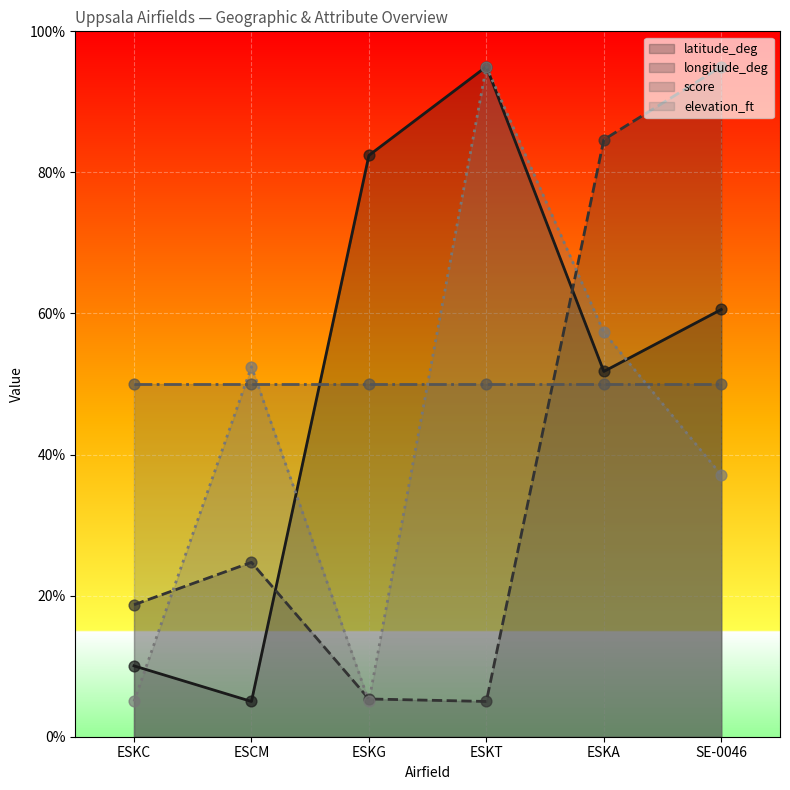

Which series has the largest total across all categories?

latitude_deg